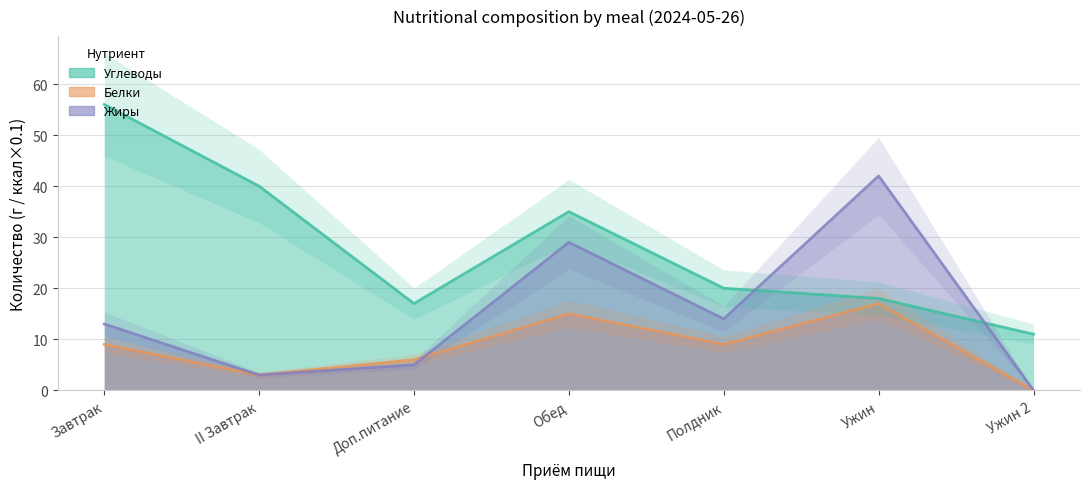

Between which two adjacent categories do Углеводы and Жиры first intersect?

Полдник and Ужин